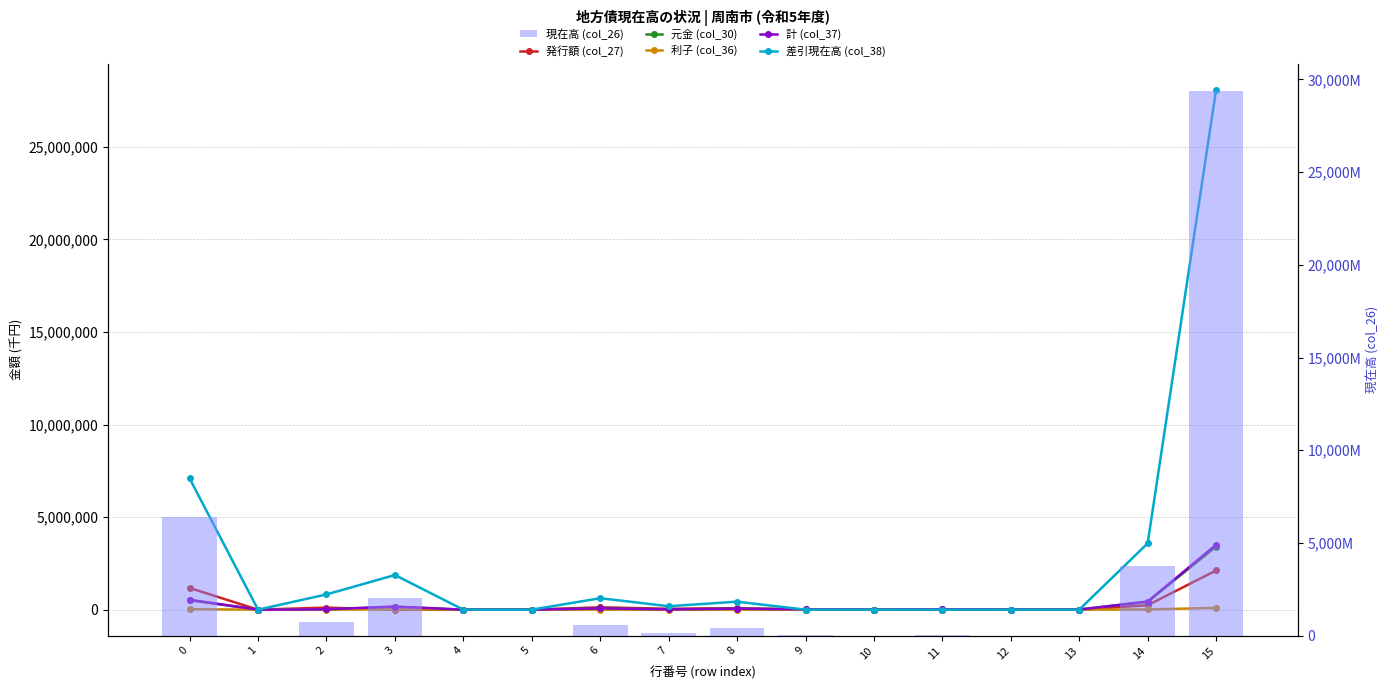

How many groups of bars are there?

16